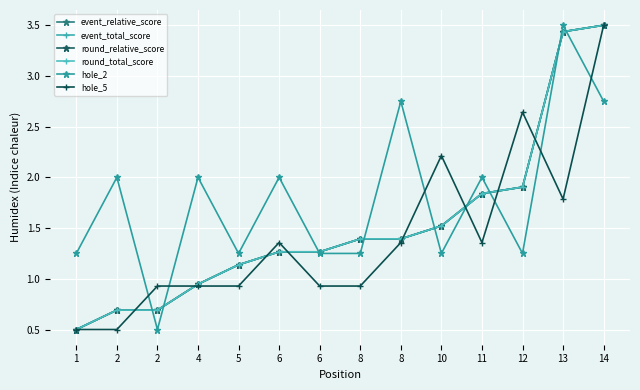

Is this an area chart (filled region under the line)?

No